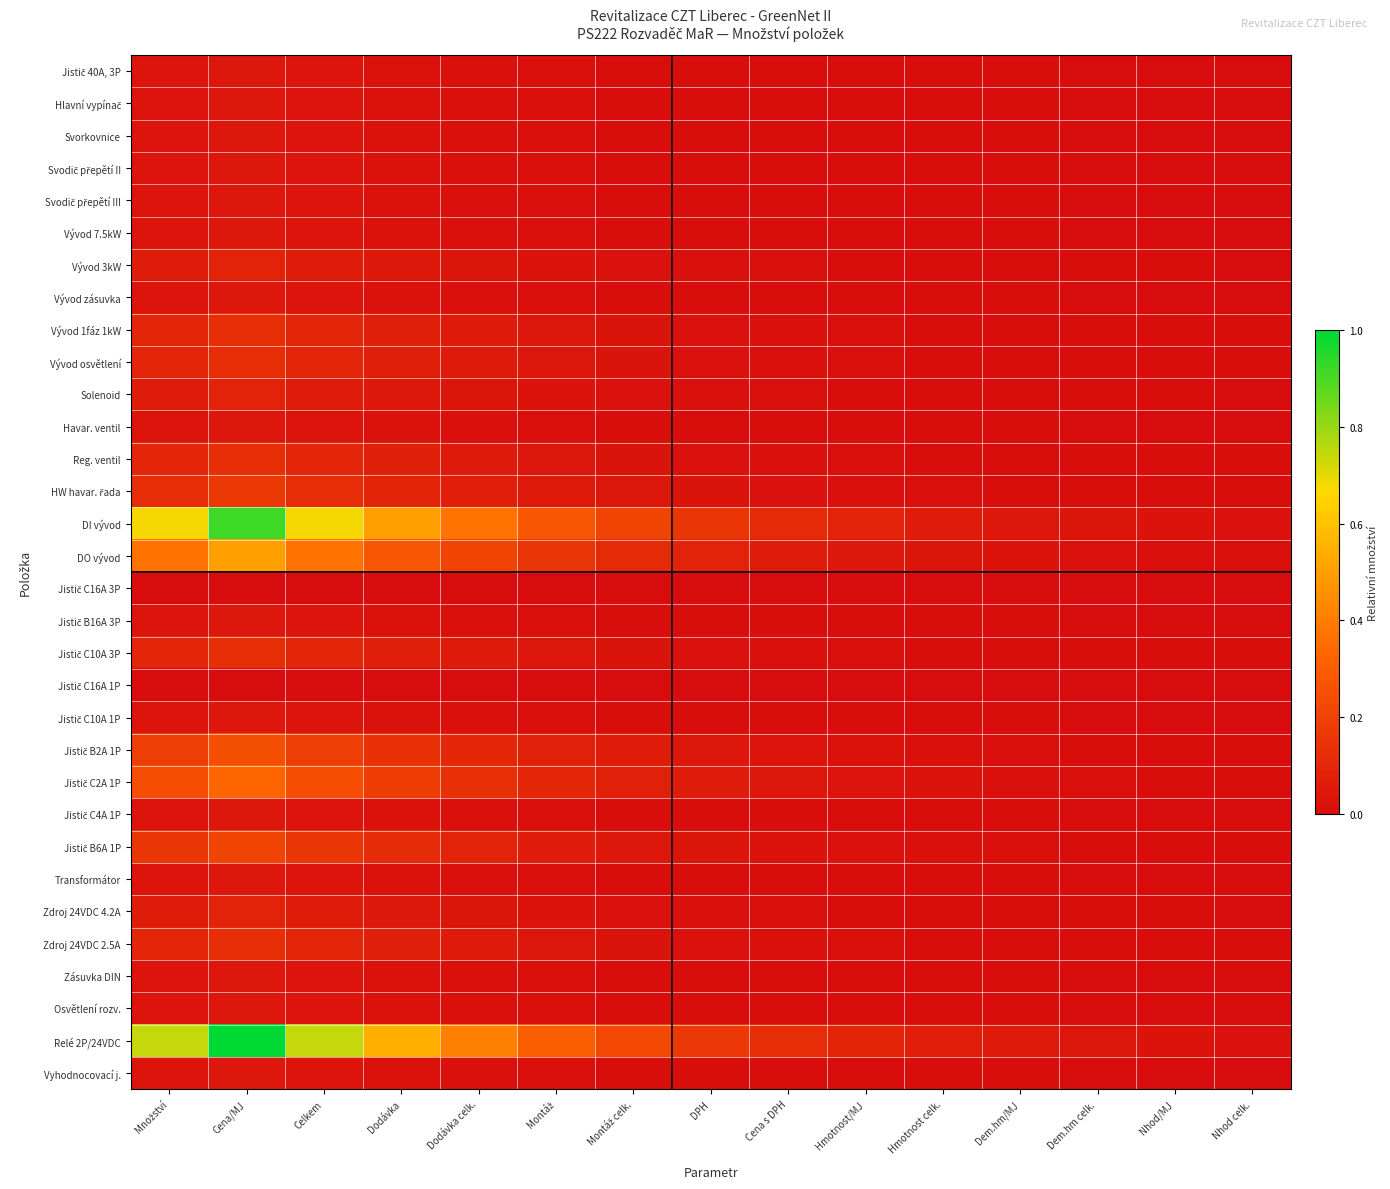

What is the spread (max minus min) of values at Celkem?

0.7